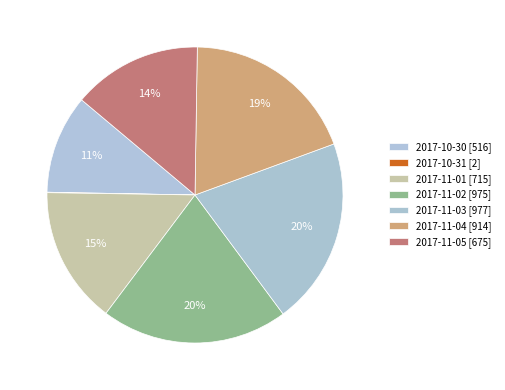

How many segments does this pie chart have?

7